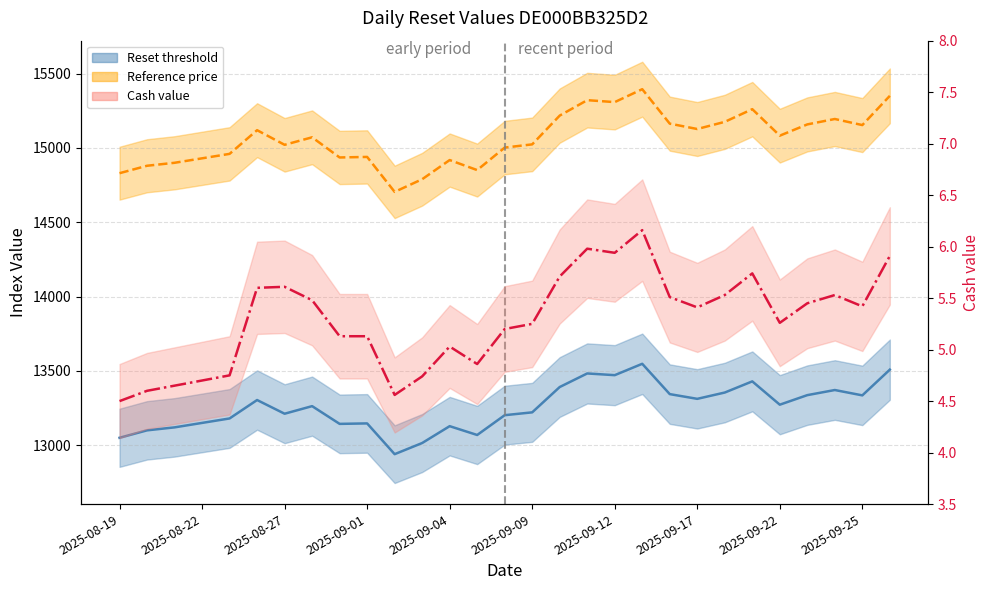

What is the sum of all values?

153.3